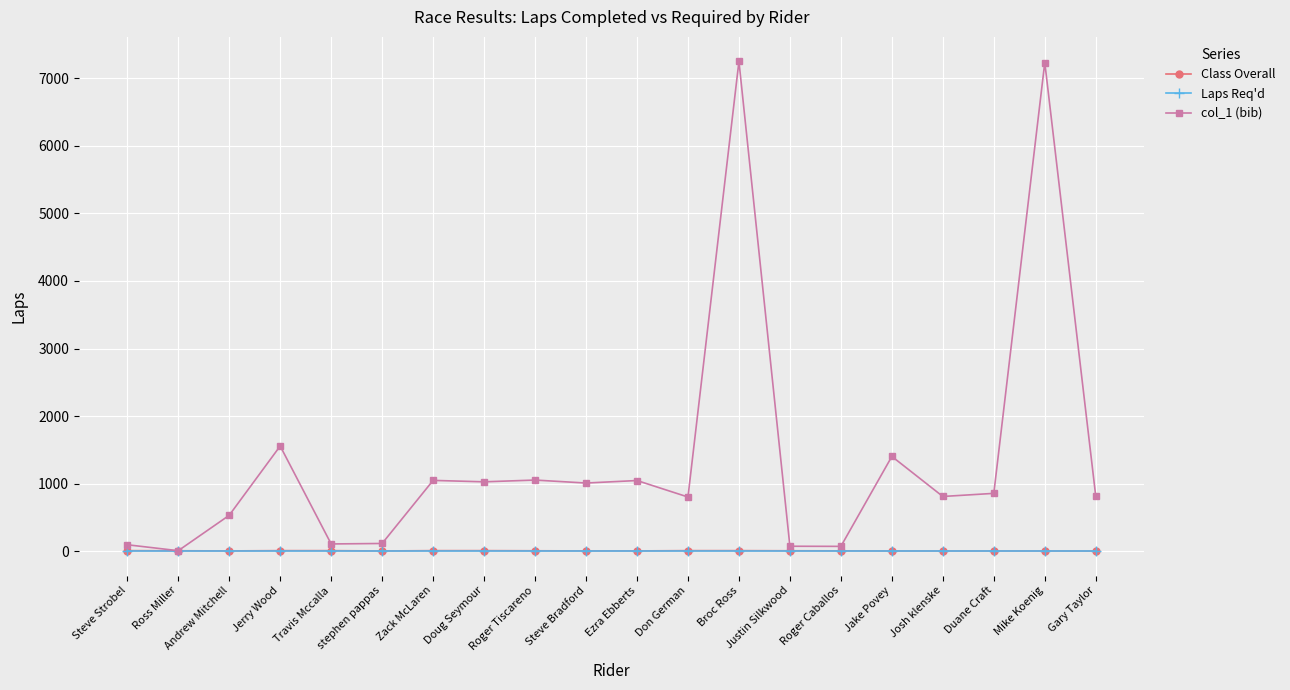

Which series has the largest range (max minus min)?

col_1 (bib)